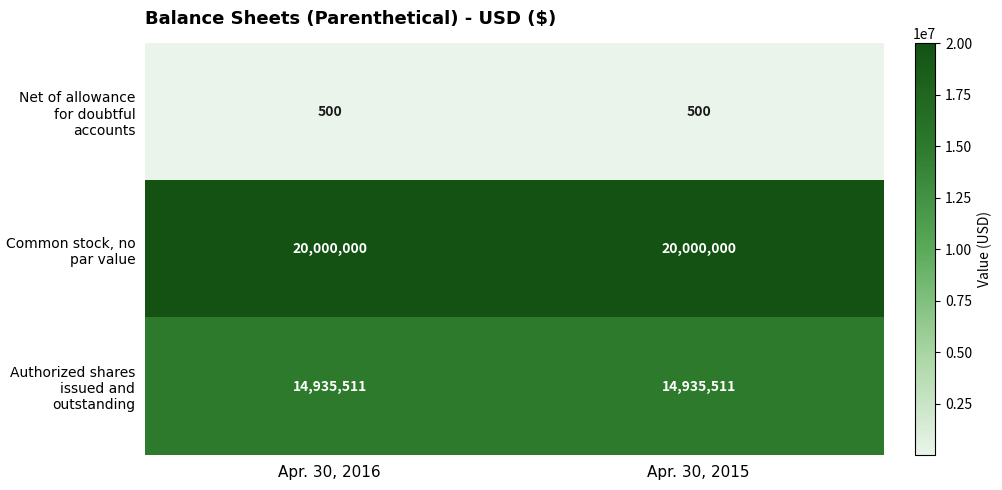

What is the sum of the Authorized shares issued and outstanding values at Apr. 30, 2015 and Apr. 30, 2016?

29871022